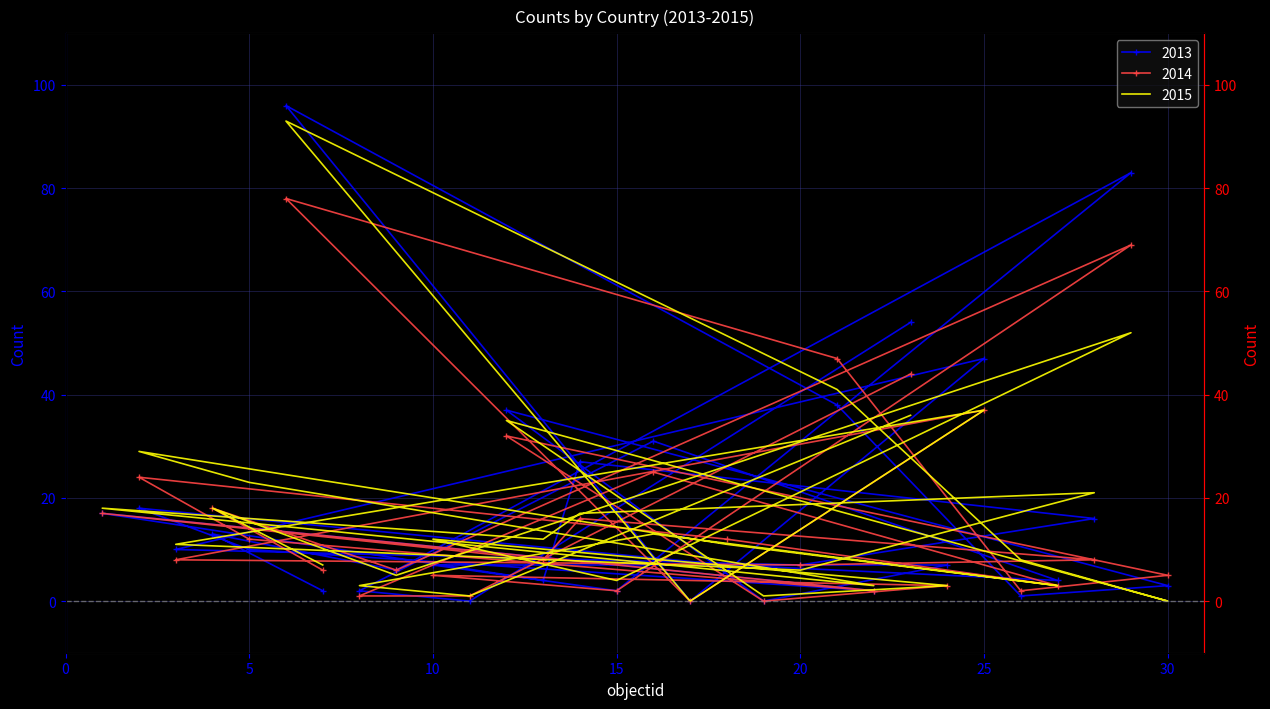

At which label does 2013 reach its minimum?

19